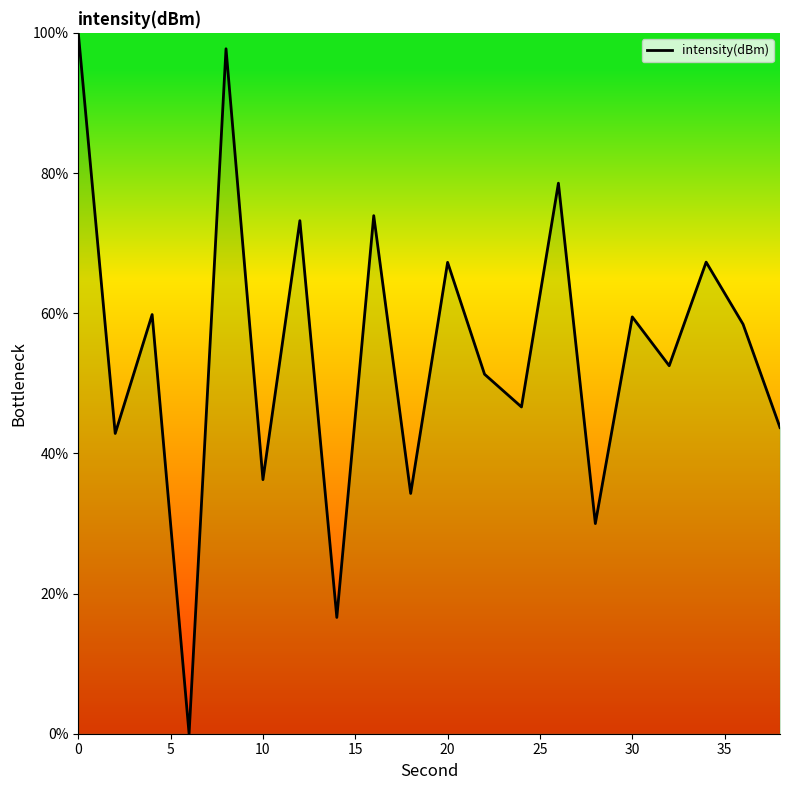

What is the maximum value shown in the chart?

100.0